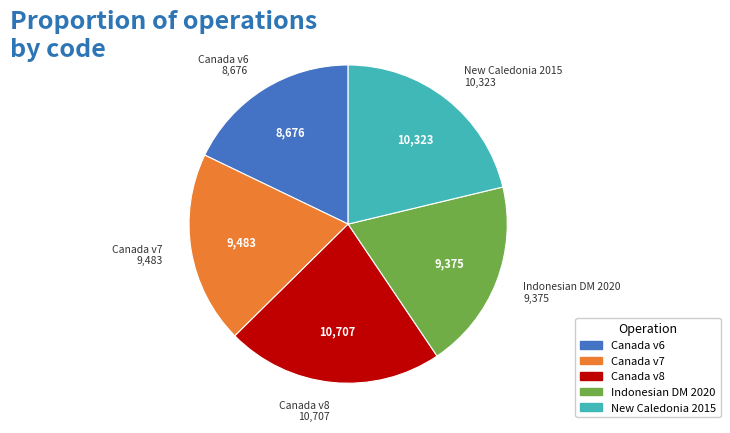

Which slice is the largest?

Canada v8